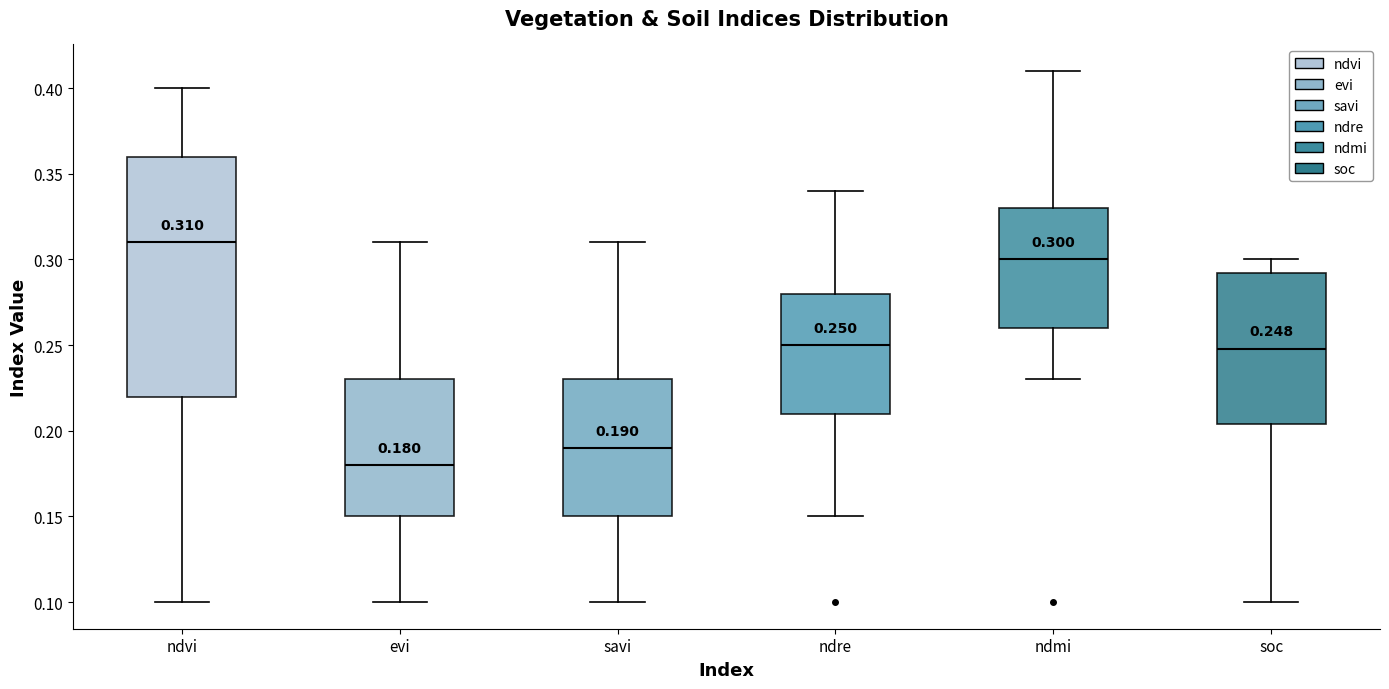

Comparing the boxes themselves (not the whiskers), which one is the tallest?

ndvi